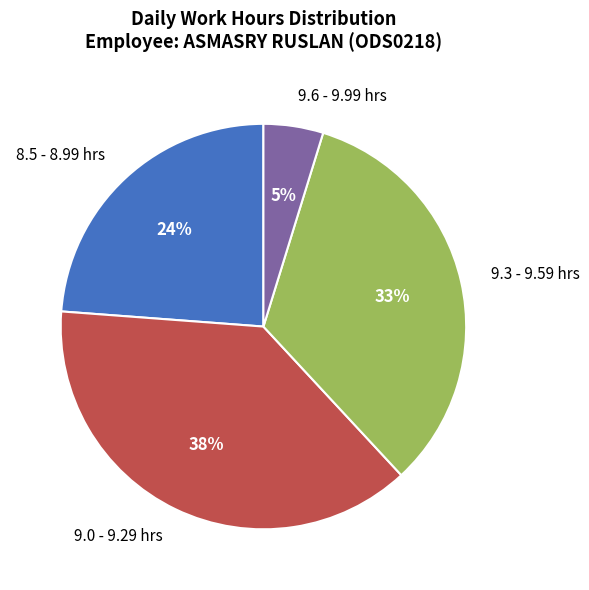

Does any single category account for the majority?

No